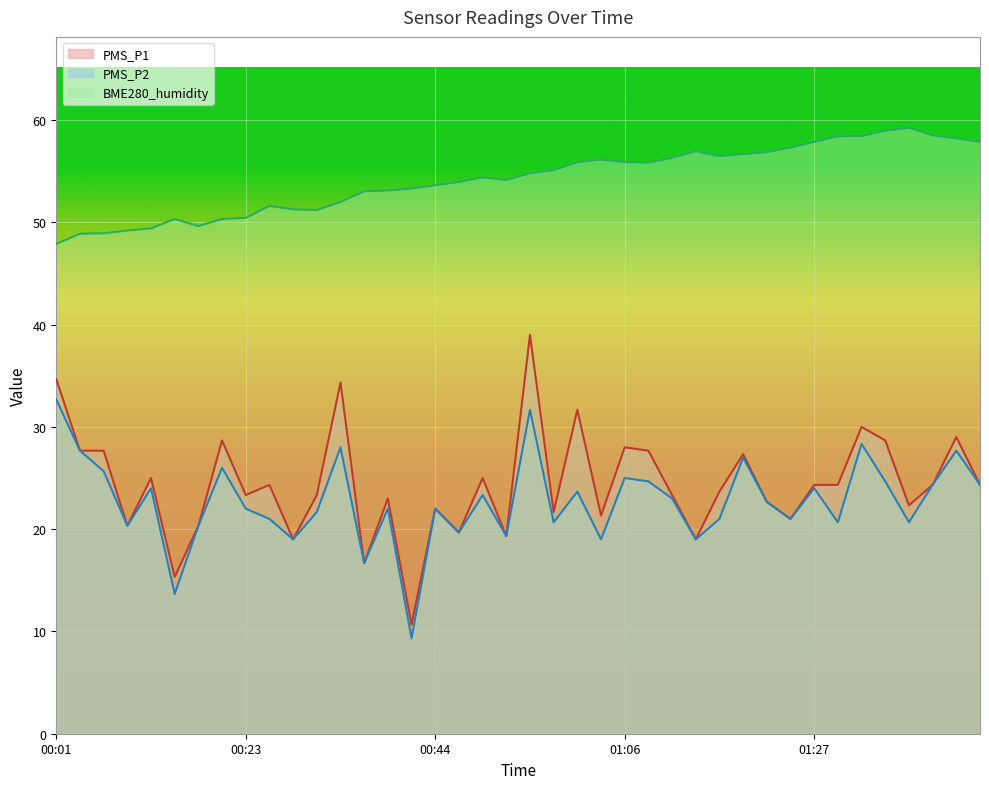

What is the label of the 7th point from the left?

00:17